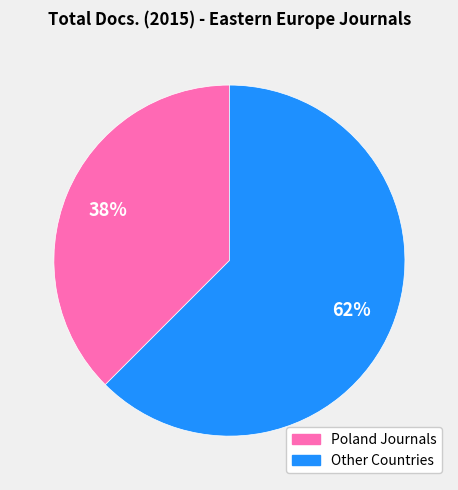

Does any single category account for the majority?

Yes